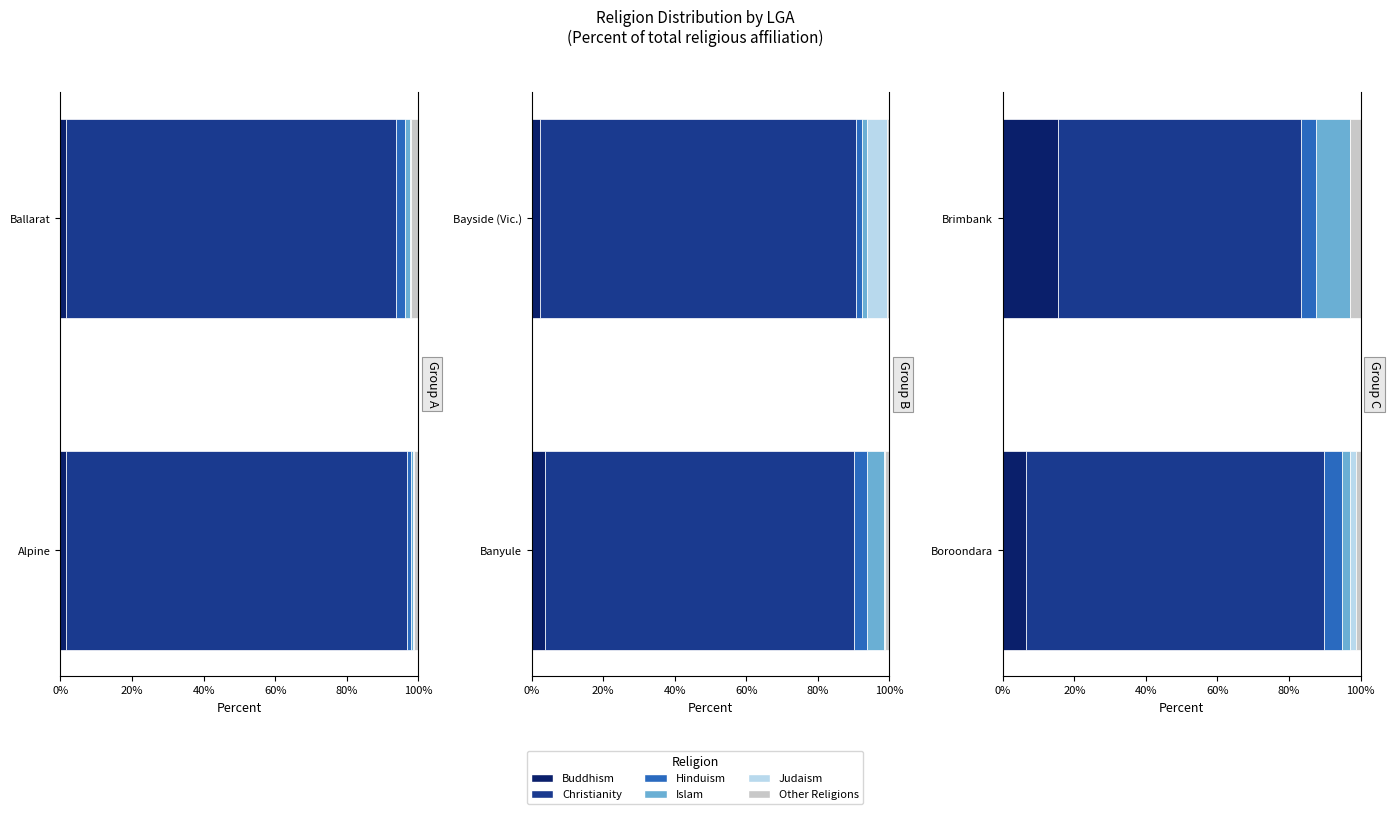

Which has a higher value, Brimbank or Boroondara?

Brimbank